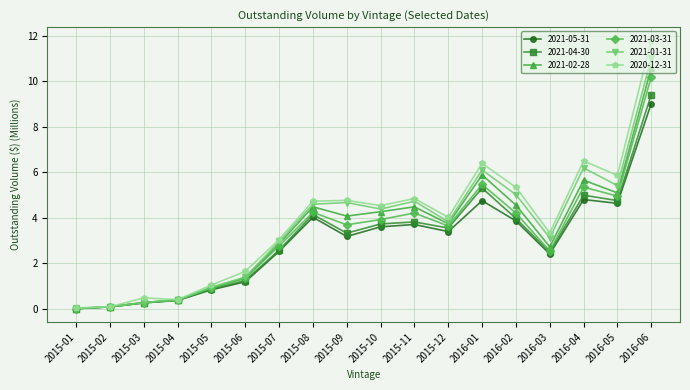

At which label does 2021-01-31 reach its peak?

2016-06